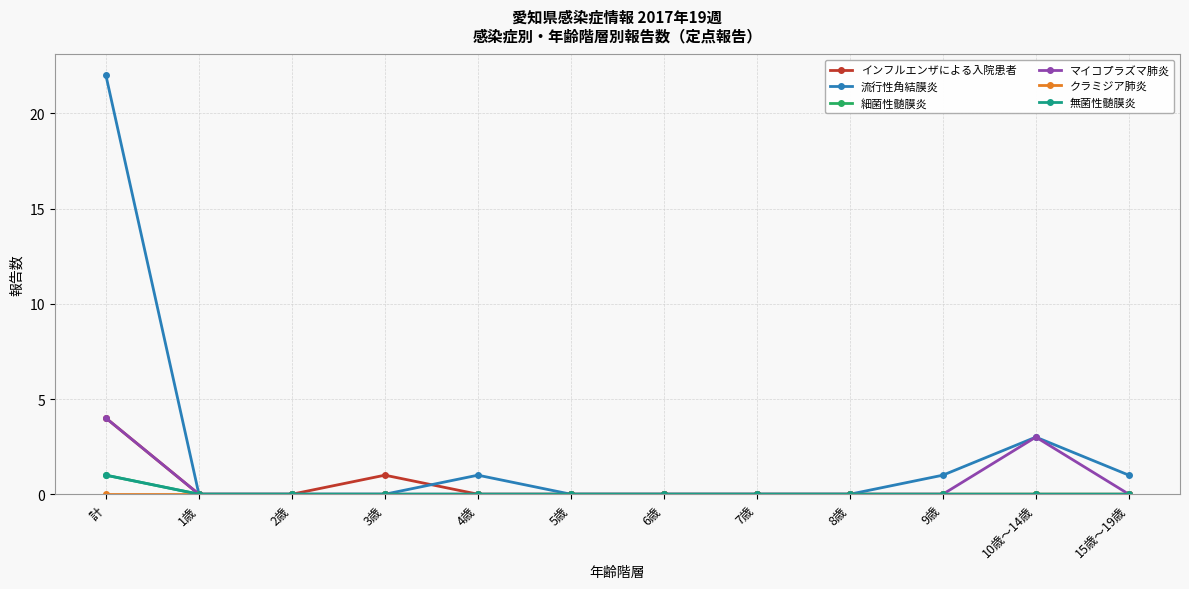

Reading left to right, extract all data points from this chart.

インフルエンザによる入院患者: 4	0	0	1	0	0	0	0	0	0	0	0
流行性角結膜炎: 22	0	0	0	1	0	0	0	0	1	3	1
細菌性髄膜炎: 1	0	0	0	0	0	0	0	0	0	0	0
マイコプラズマ肺炎: 4	0	0	0	0	0	0	0	0	0	3	0
クラミジア肺炎: 0	0	0	0	0	0	0	0	0	0	0	0
無菌性髄膜炎: 1	0	0	0	0	0	0	0	0	0	0	0